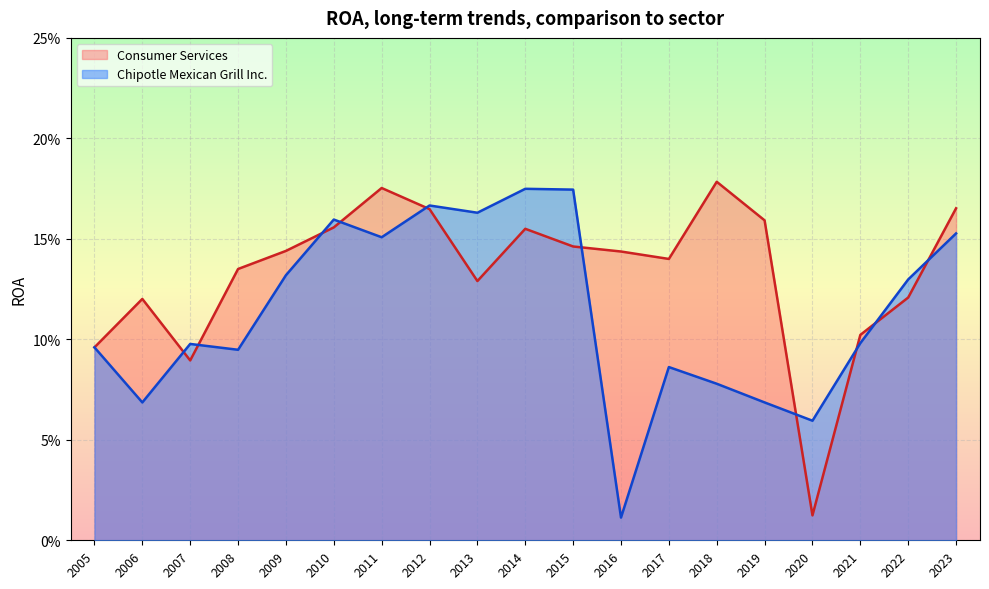

Is it true that Chipotle Mexican Grill Inc. equals 0.2 at 2023?

True